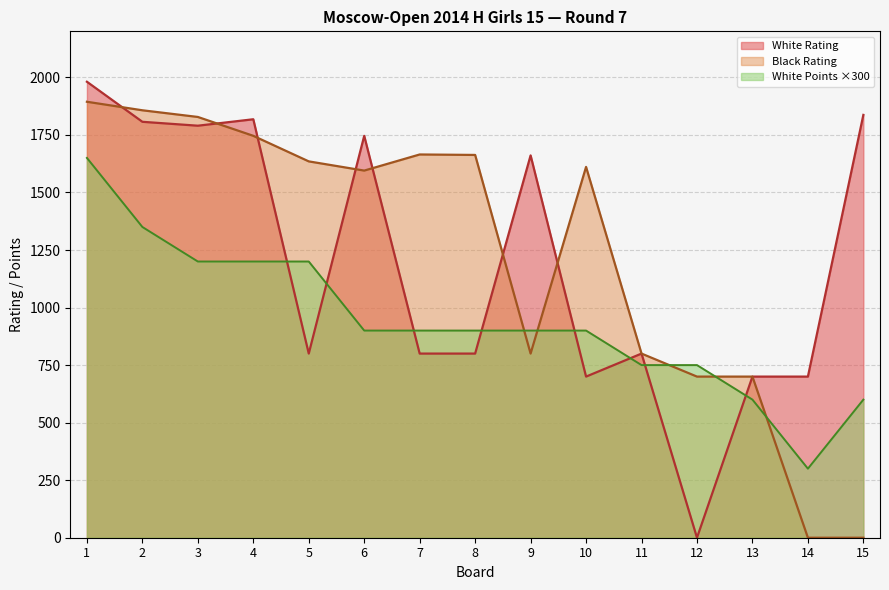

Reading left to right, transcribe all the data shown in this chart.

White Rating: 1981	1807	1790	1818	800	1746	800	800	1661	700	800	0	700	700	1837
Black Rating: 1894	1857	1828	1746	1635	1595	1665	1663	800	1611	800	700	700	0	0
White Points: 1650	1350	1200	1200	1200	900	900	900	900	900	750	750	600	300	600